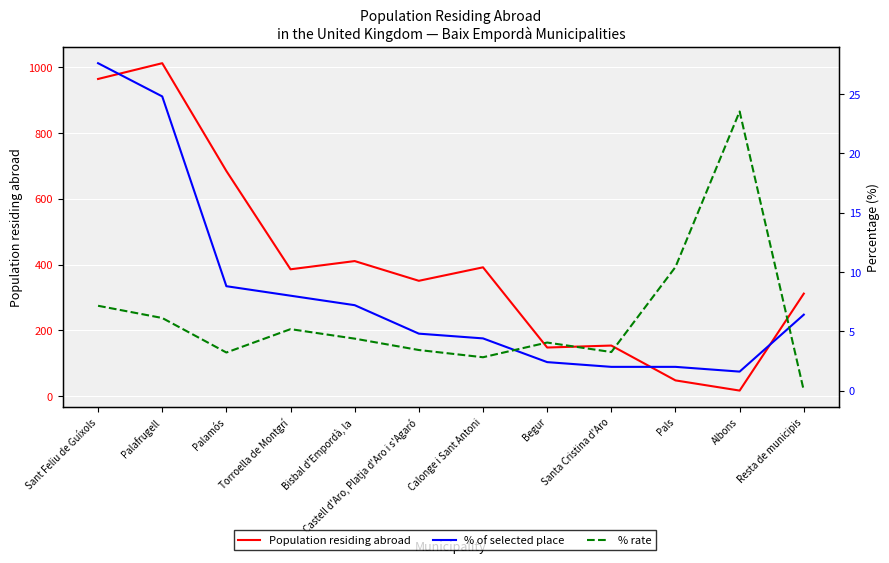

What is the sum of the % of selected place values at Resta de municipis and Sant Feliu de Guíxols?

34.0